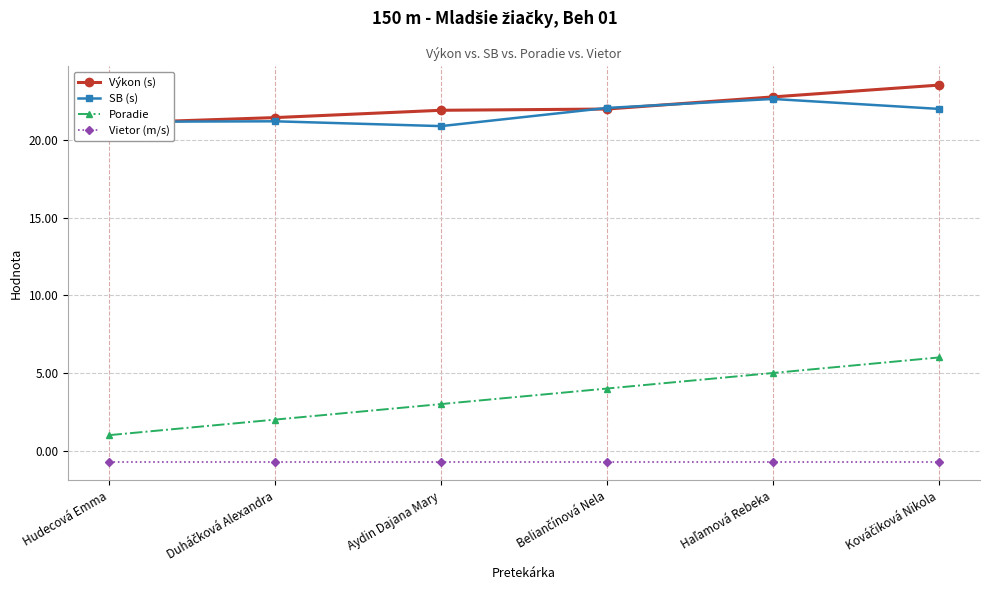

Is the value of SB (s) at Haľamová Rebeka greater than the value of Vietor (m/s) at Haľamová Rebeka?

Yes